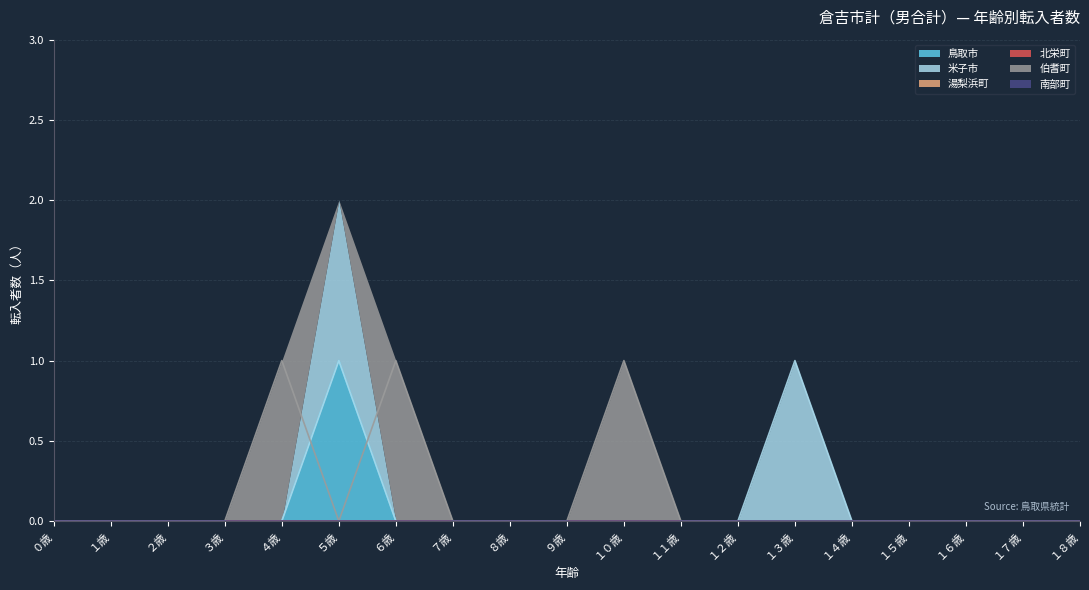

At how many categories does at least one series exceed 0?

5